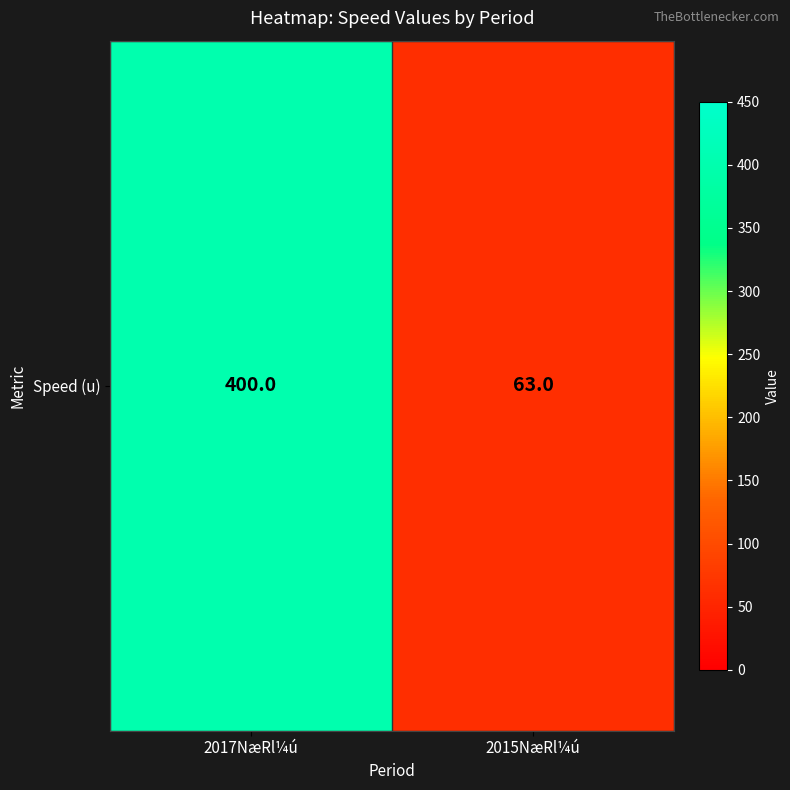

Reading left to right, transcribe all the data shown in this chart.

2017NæRl¼ú=400	2015NæRl¼ú=63